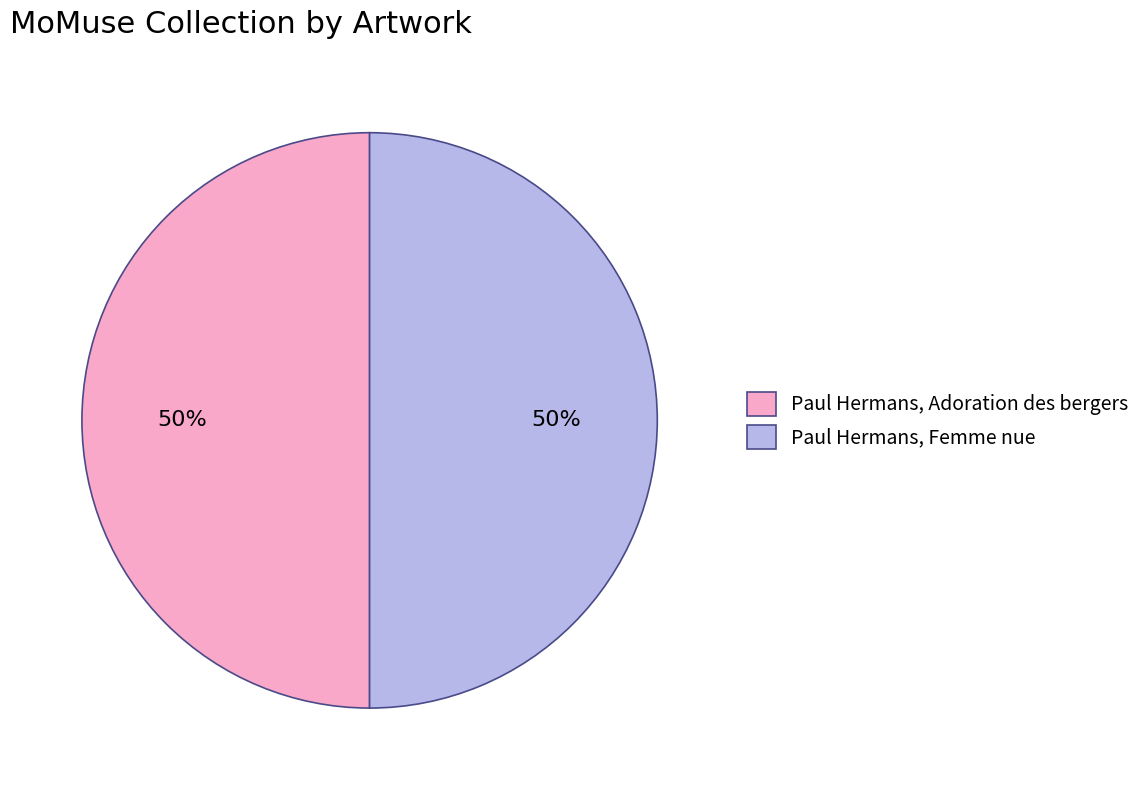

What percentage is the Paul Hermans, Femme nue slice, to the nearest percent?

50%